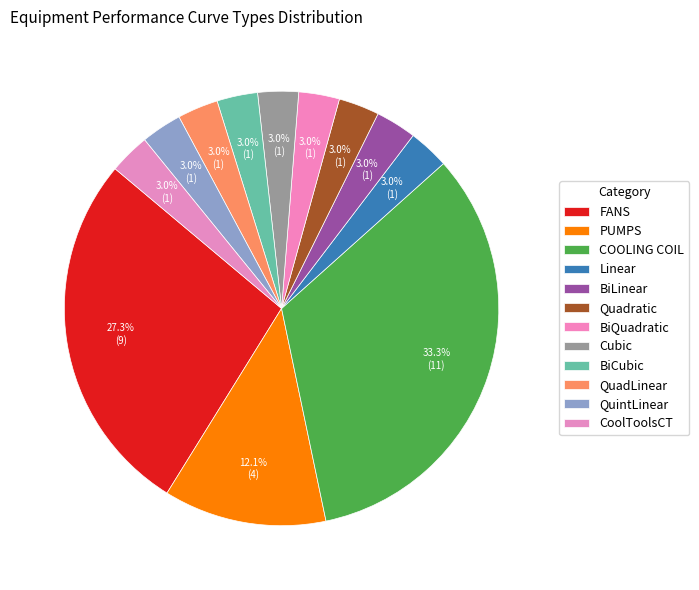

Combined, do FANS and PUMPS account for over 50%?

No